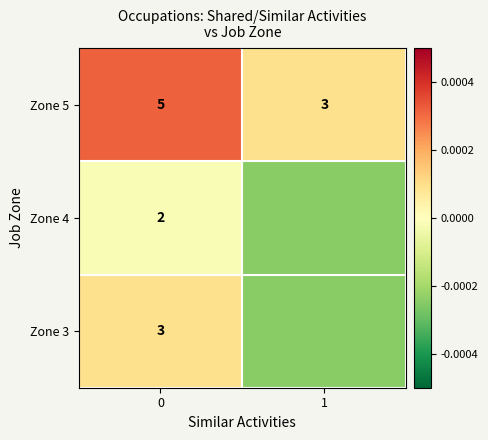

How many data points does each series have?

2